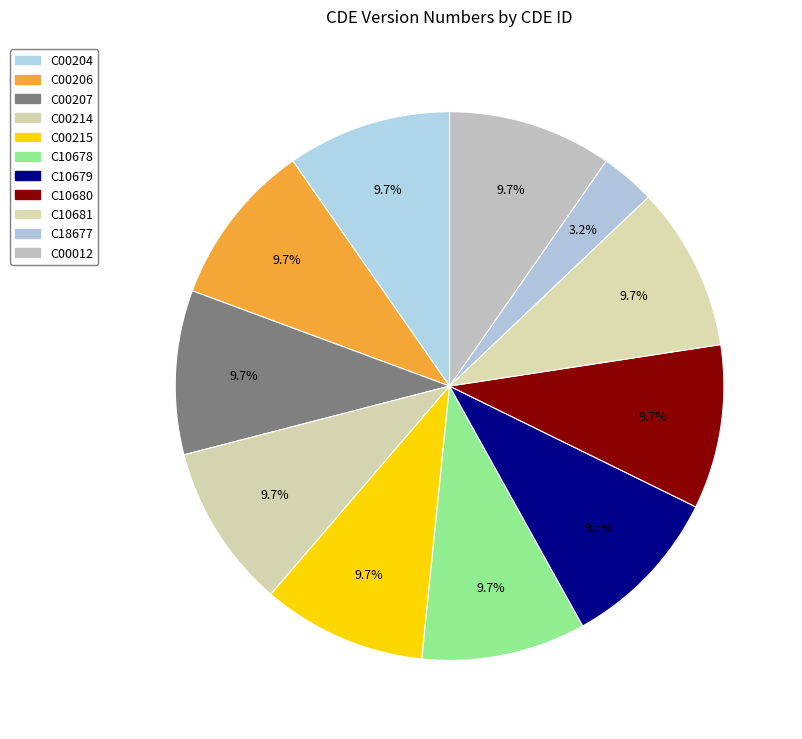

To the nearest percent, what portion does C00215 represent?

10%